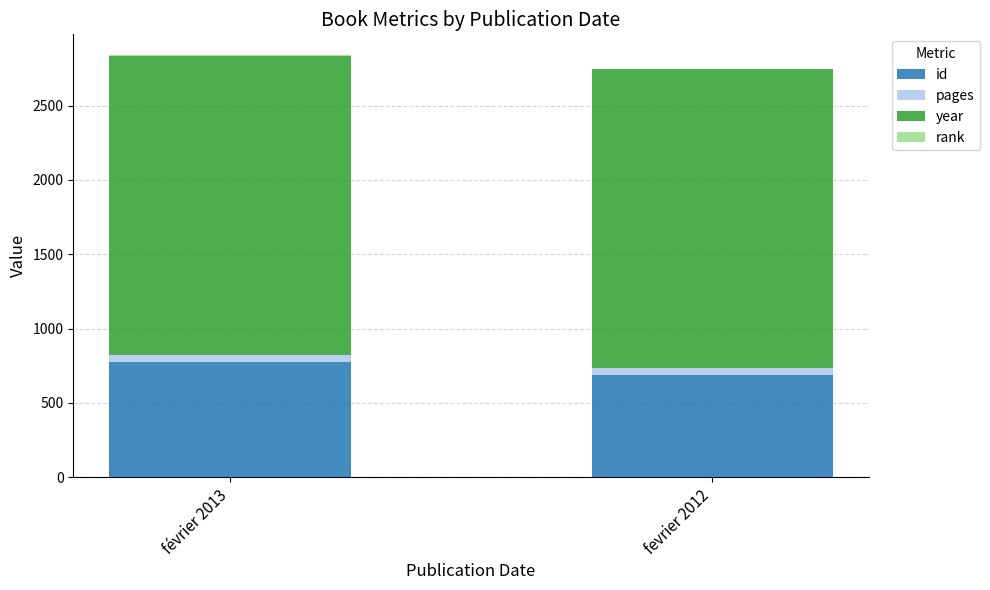

Where is id nearest to the value 731?

fevrier 2012